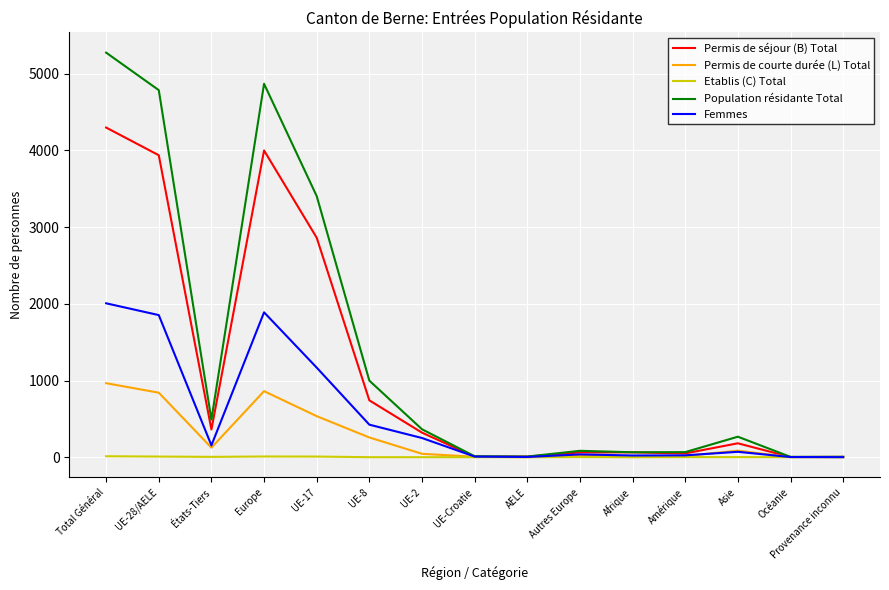

What are all the series names shown in the legend?

Permis de séjour (B) Total, Permis de courte durée (L) Total, Etablis (C) Total, Population résidante Total, Femmes